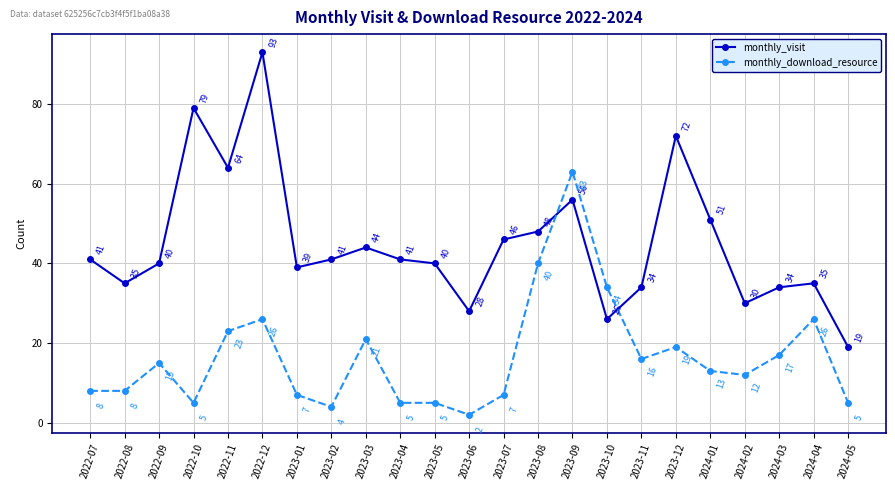

Does the chart display data point markers on the line(s)?

Yes